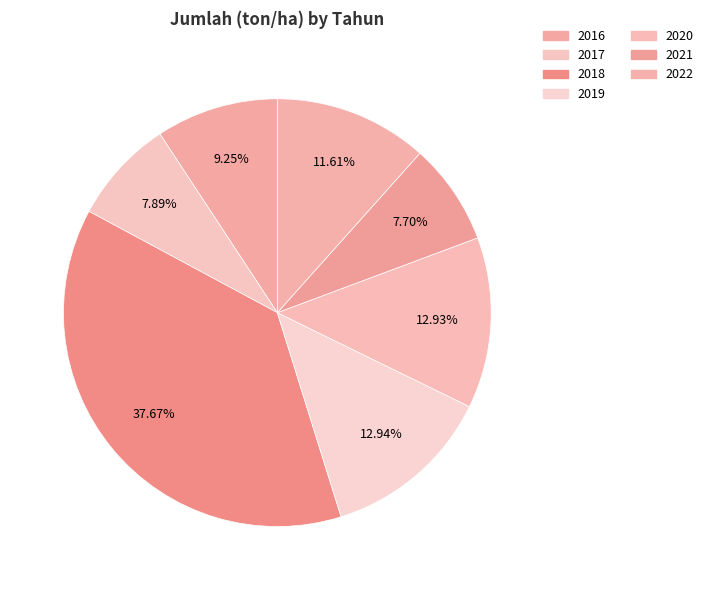

Combined, do 2017 and 2016 account for over 50%?

No